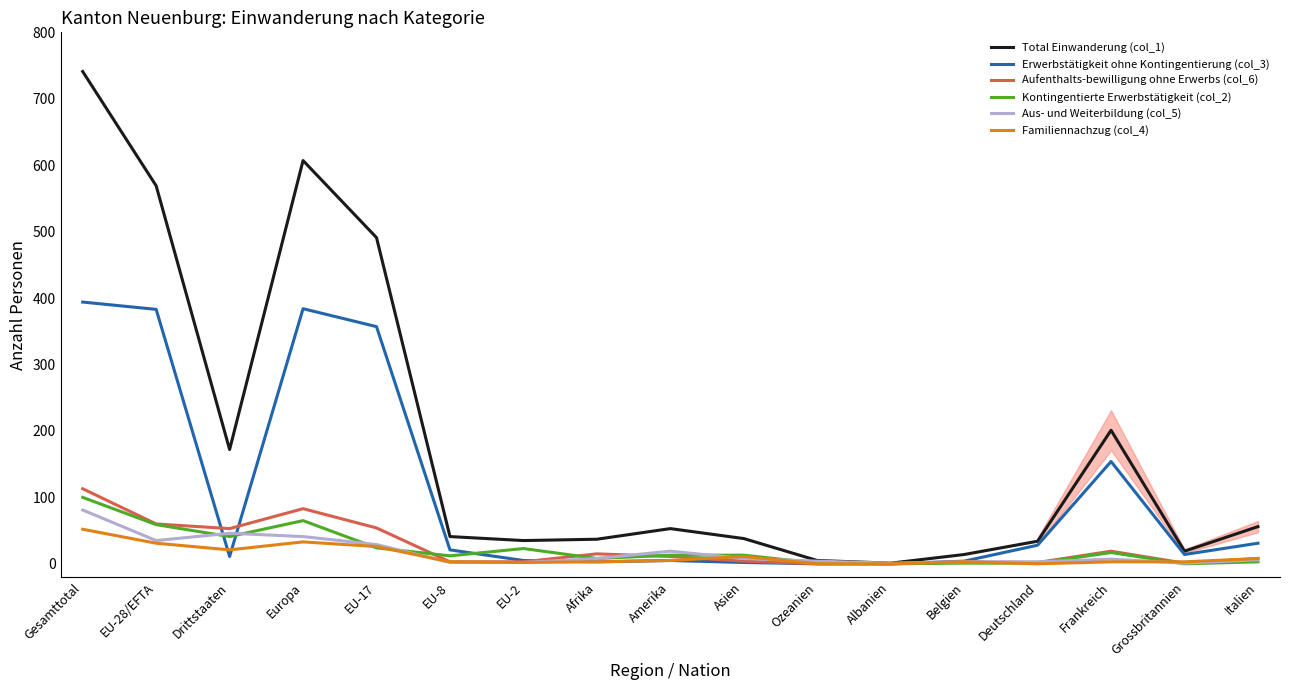

Which series has the largest total across all categories?

Total Einwanderung (col_1)